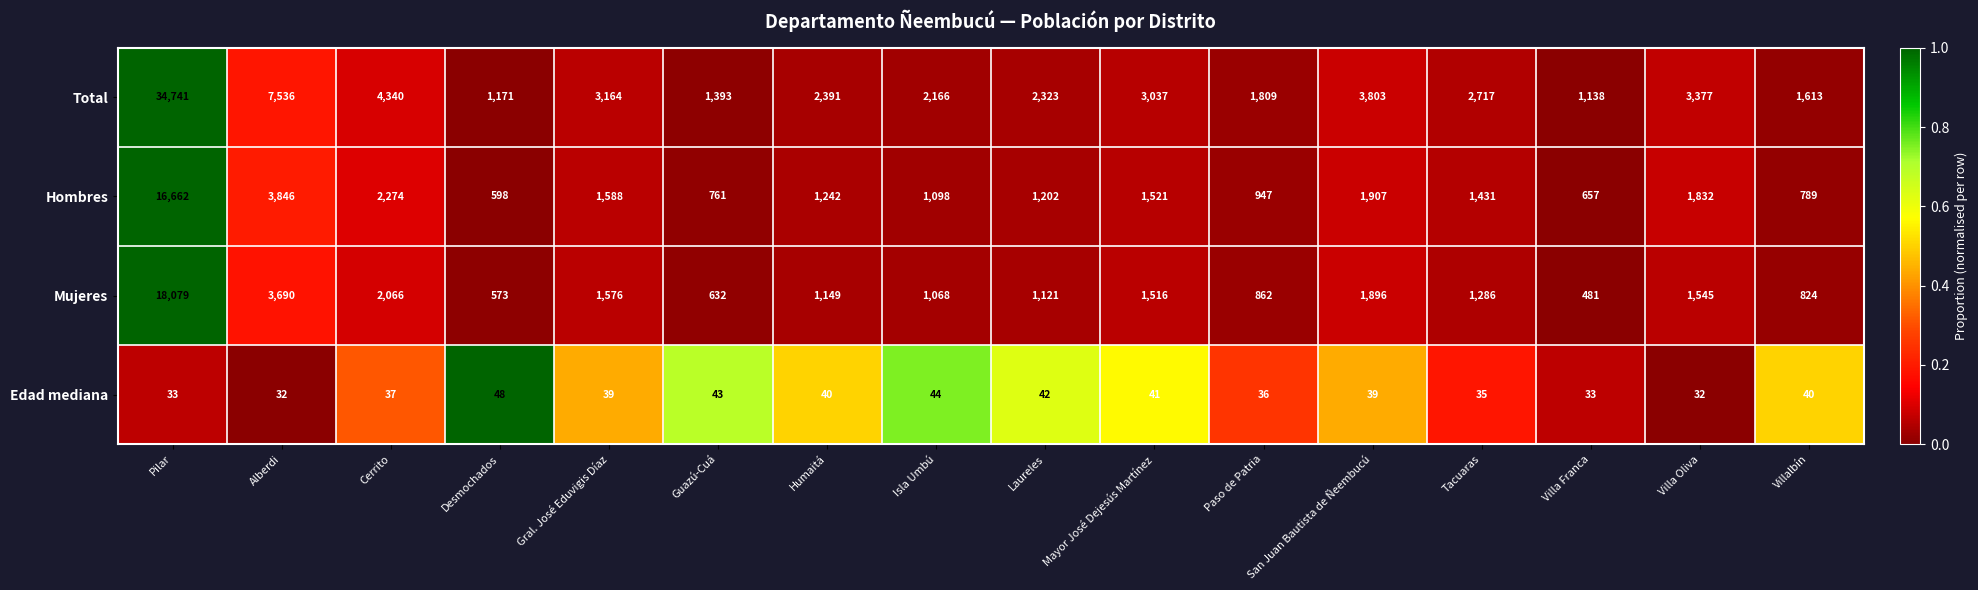

Which series has the largest total across all categories?

Total